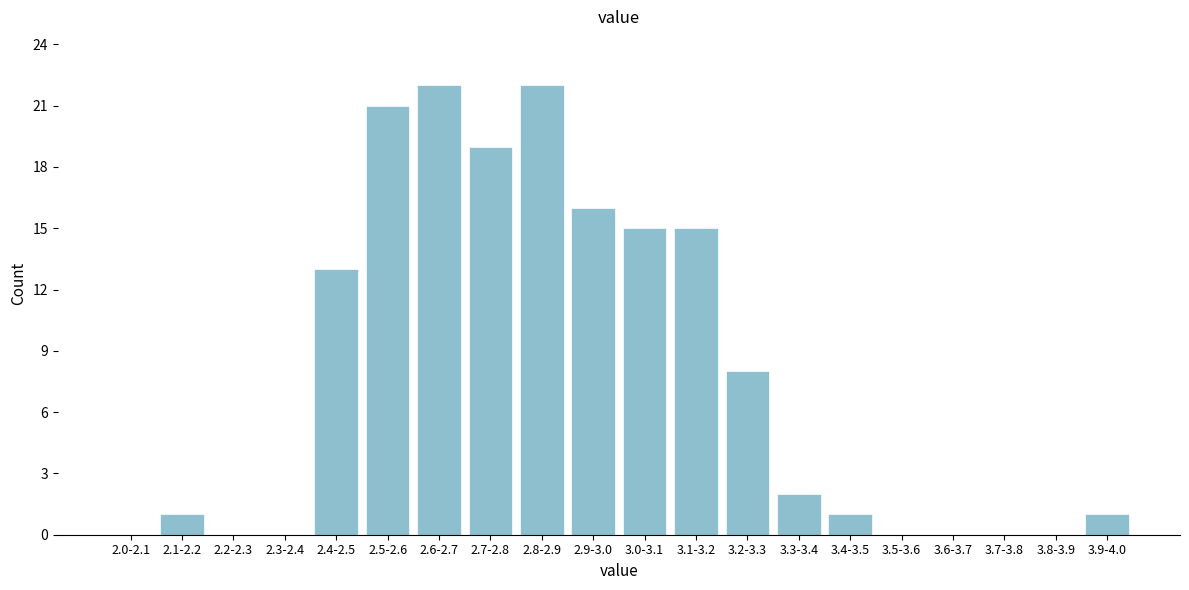

Reading left to right, list all the values displayed in this chart.

2.0-2.1=0	2.1-2.2=1	2.2-2.3=0	2.3-2.4=0	2.4-2.5=13	2.5-2.6=21	2.6-2.7=22	2.7-2.8=19	2.8-2.9=22	2.9-3.0=16	3.0-3.1=15	3.1-3.2=15	3.2-3.3=8	3.3-3.4=2	3.4-3.5=1	3.5-3.6=0	3.6-3.7=0	3.7-3.8=0	3.8-3.9=0	3.9-4.0=1